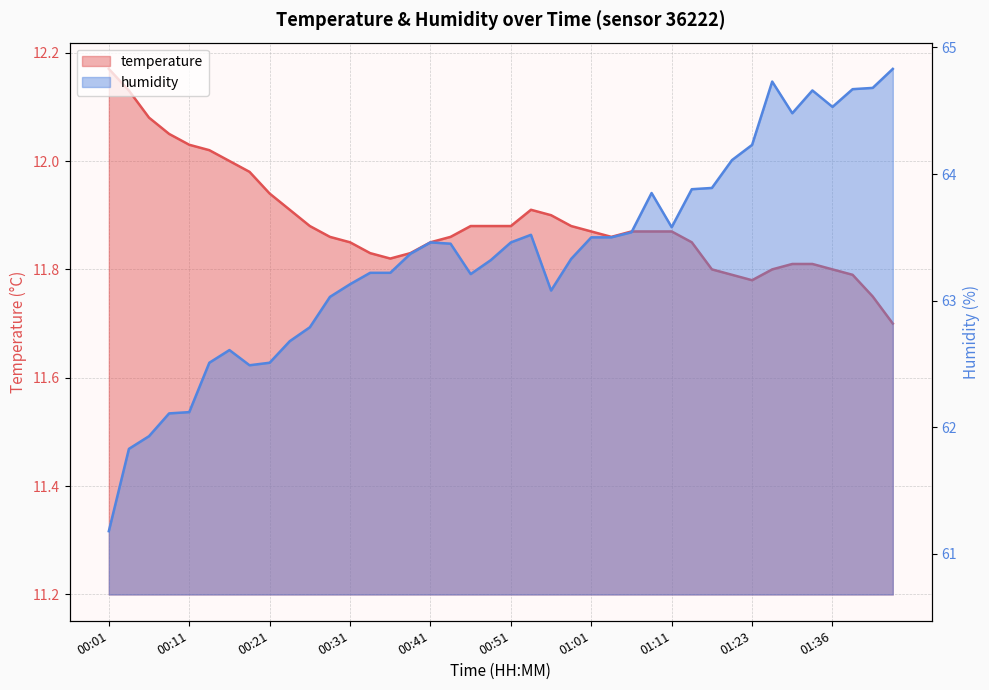

Reading left to right, extract all data points from this chart.

temperature: 12.2	12.1	12.1	12.1	12.0	12.0	12.0	12.0	11.9	11.9	11.9	11.9	11.8	11.8	11.8	11.8	11.8	11.9	11.9	11.9	11.9	11.9	11.9	11.9	11.9	11.9	11.9	11.9	11.9	11.8	11.8	11.8	11.8	11.8	11.8	11.8	11.8	11.8	11.8	11.7
humidity: 61.2	61.8	61.9	62.1	62.1	62.5	62.6	62.5	62.5	62.7	62.8	63.0	63.1	63.2	63.2	63.4	63.5	63.5	63.2	63.3	63.5	63.5	63.1	63.3	63.5	63.5	63.5	63.9	63.6	63.9	63.9	64.1	64.2	64.7	64.5	64.7	64.5	64.7	64.7	64.8